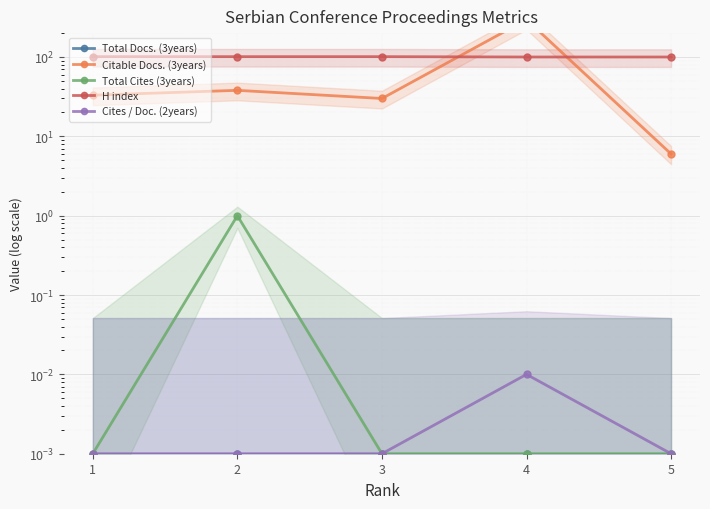

Which series changed the most between 2 and 4?

Citable Docs. (3years)